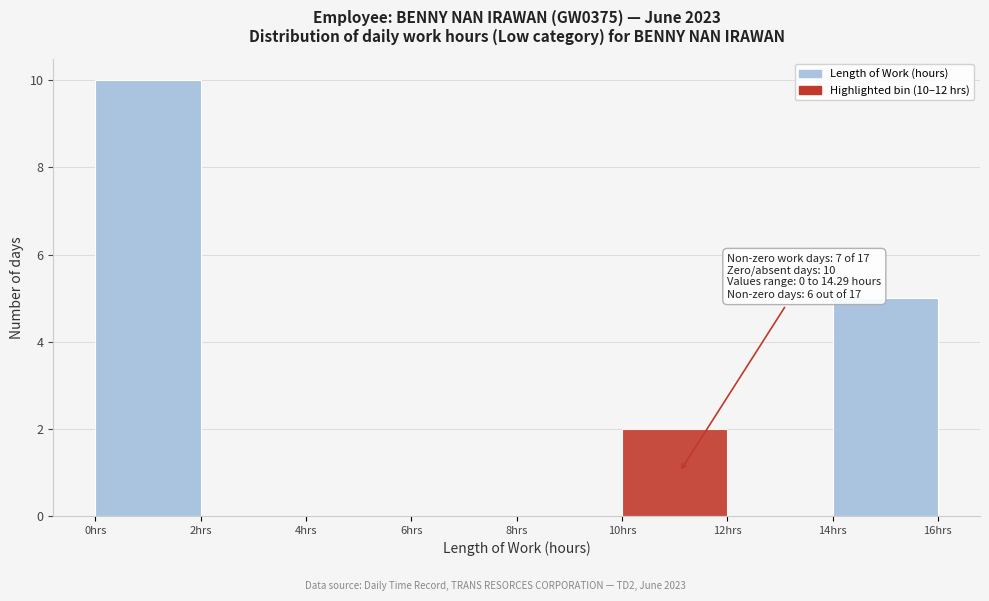

Which range on the x-axis has the tallest bar?

0 to 2